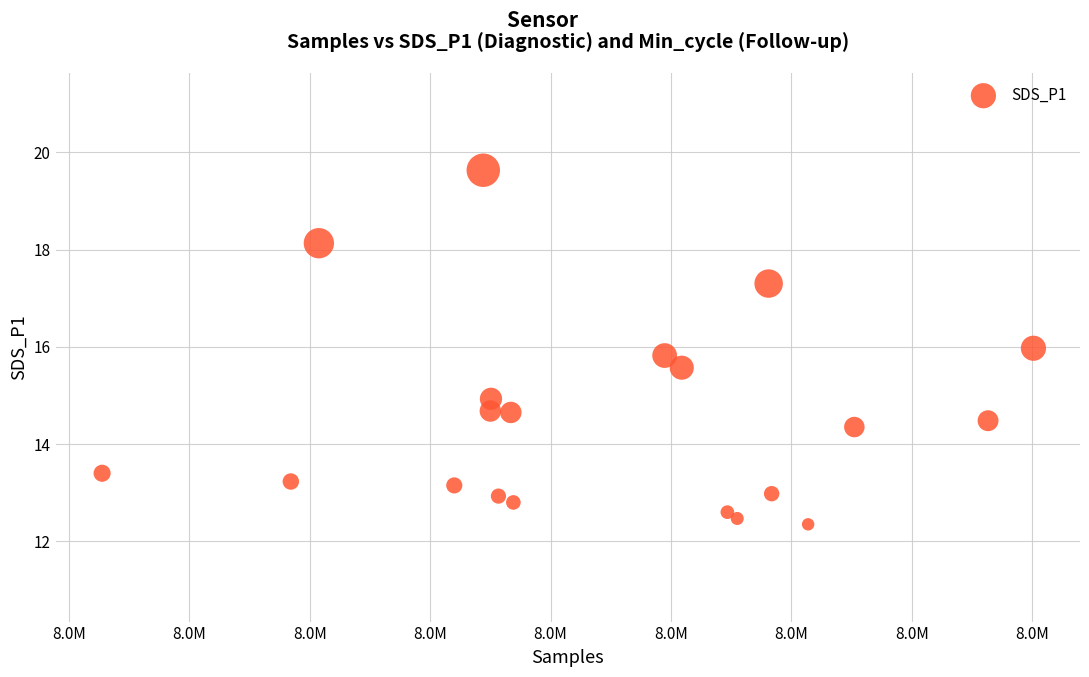

What is the range of Y values (max minus min)?

7.3